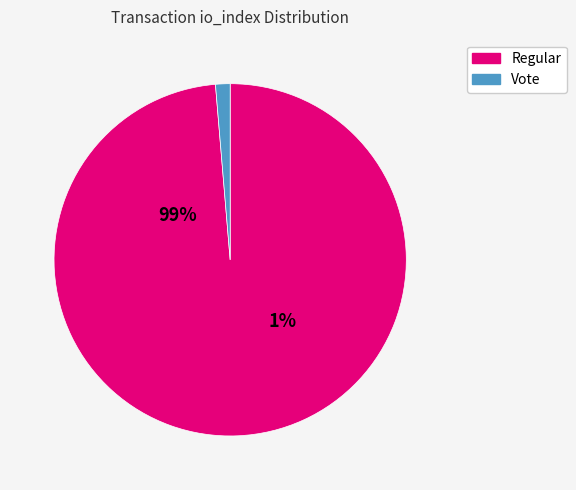

What is the smallest slice in the pie chart?

Vote (io_index=3)